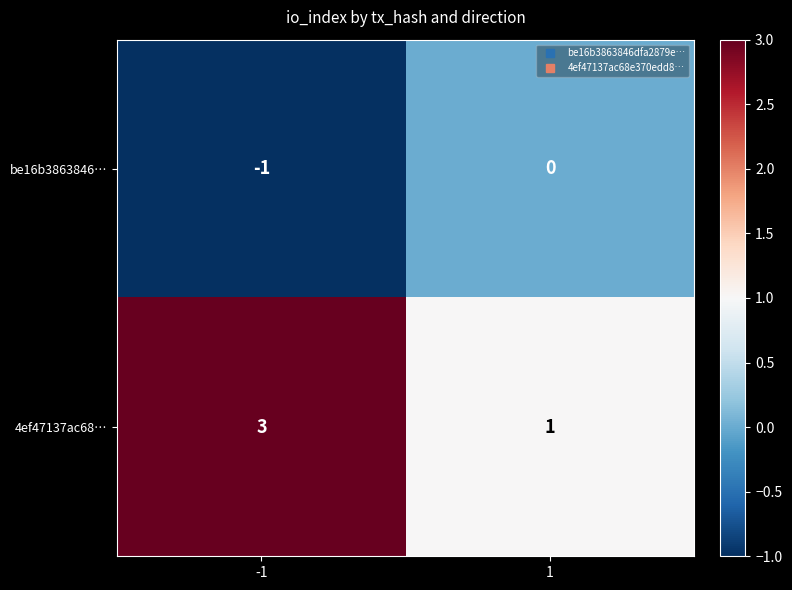

Rank the series at 1 from highest to lowest value.

4ef47137ac68…, be16b3863846…